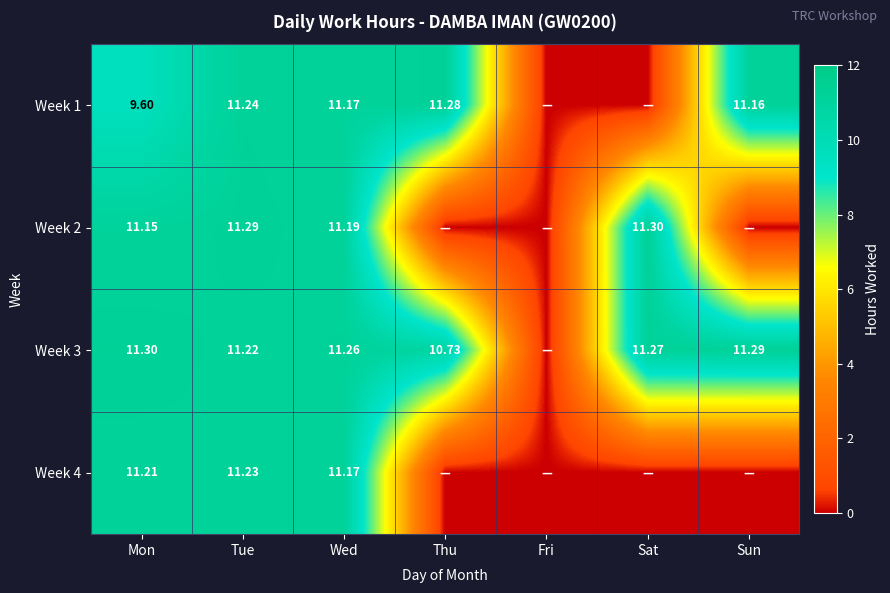

Is the value of Week 4 at Tue greater than the value of Week 3 at Mon?

No